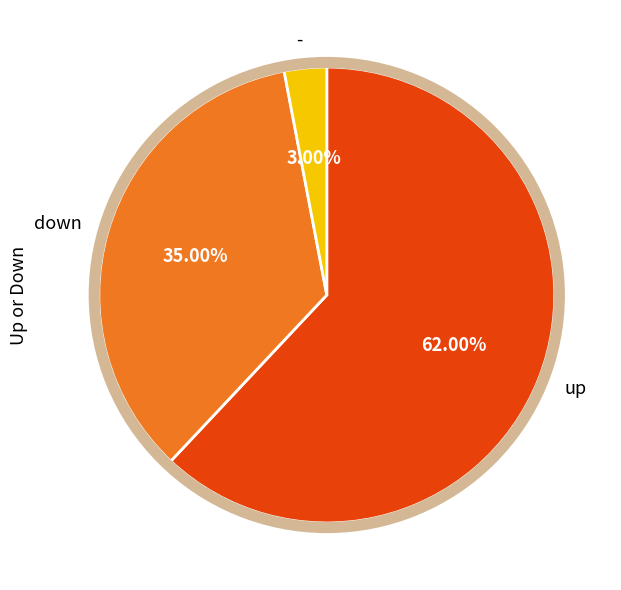

The - slice represents 3% of the pie. True or false?

True